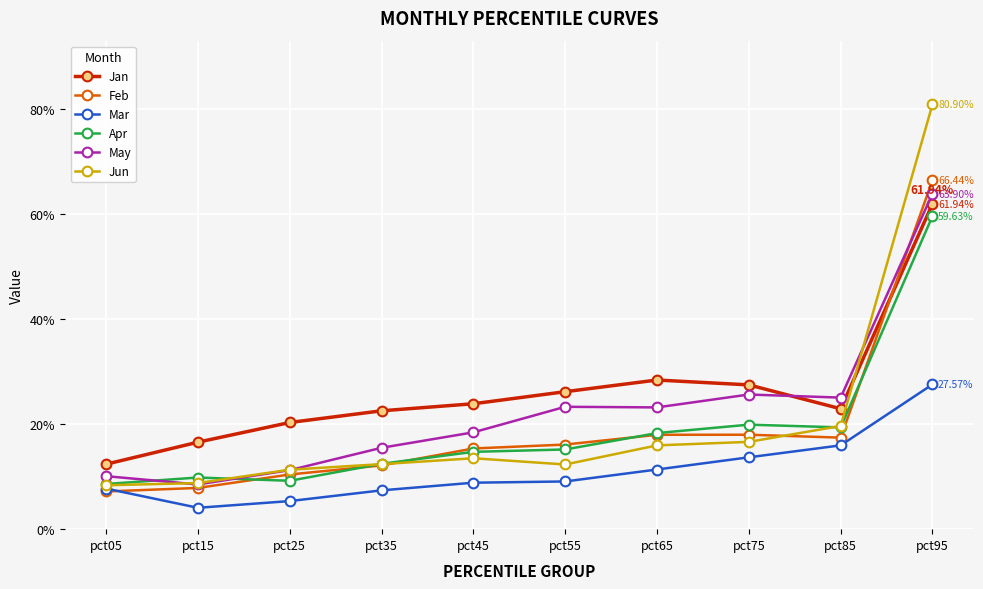

Rank the series by their maximum value, from lowest to highest.

Mar, Apr, Jan, May, Feb, Jun